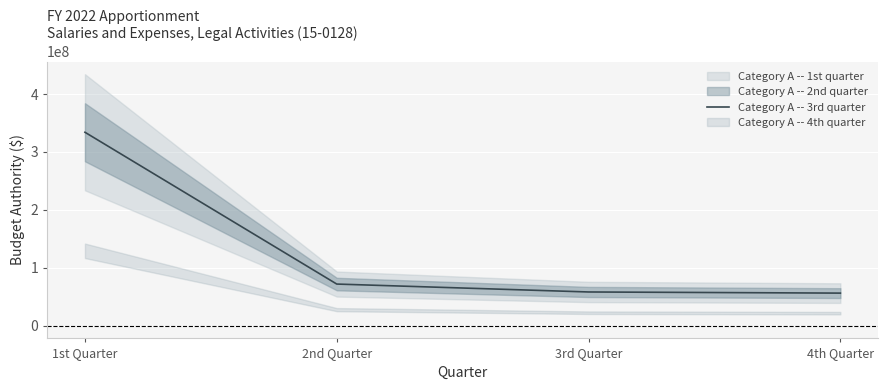

True or false: the data shows 80531783 at 3rd Quarter.

False